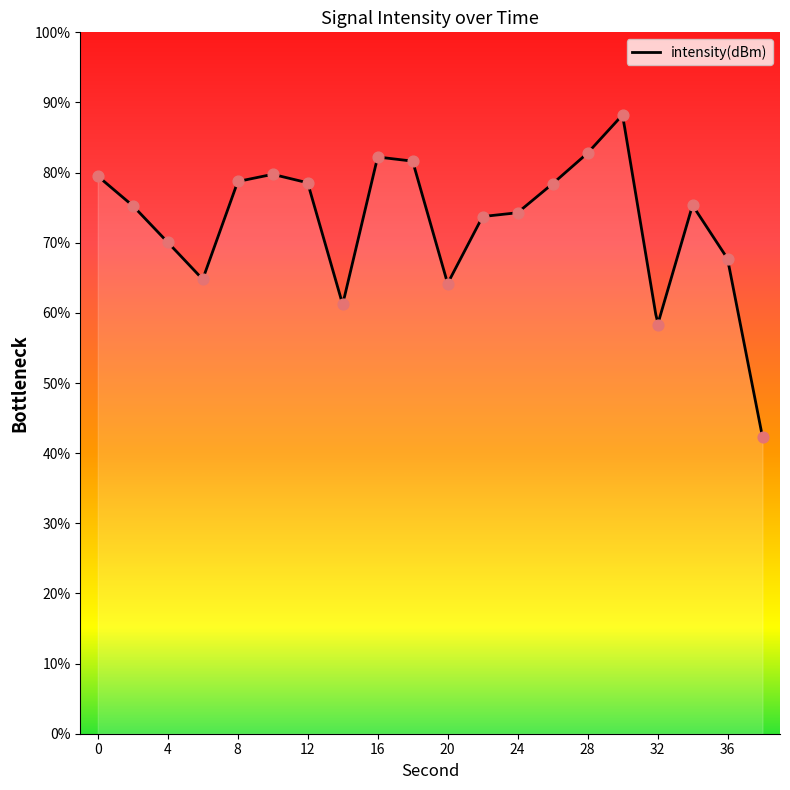

What is the change in value from 10 to 30?

+8.5